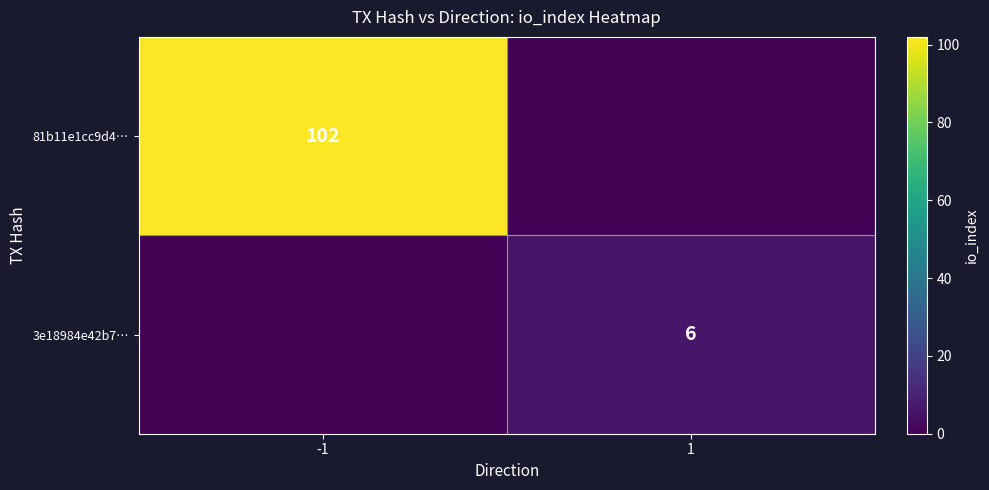

Between -1 and 1, which is larger?

-1